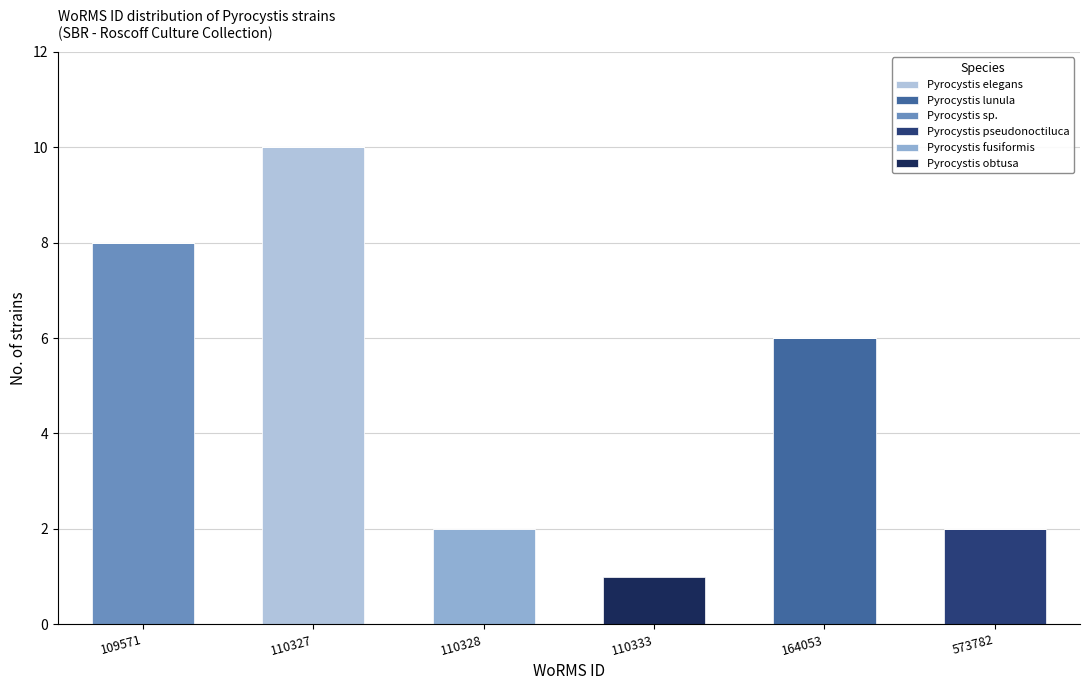

At which category is the sum across all series the highest?

110327